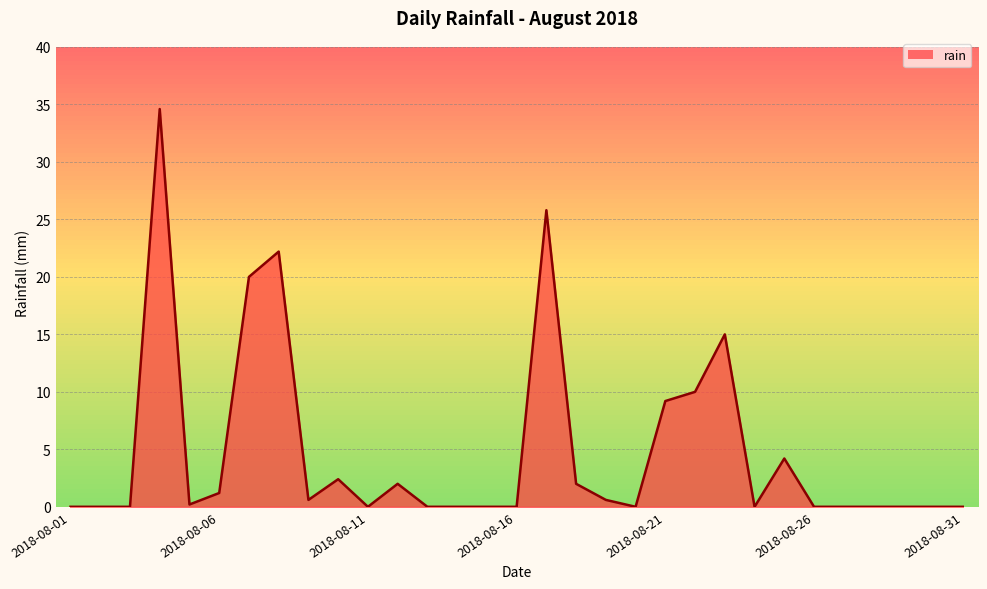

What is the difference between the maximum and minimum values?

34.6